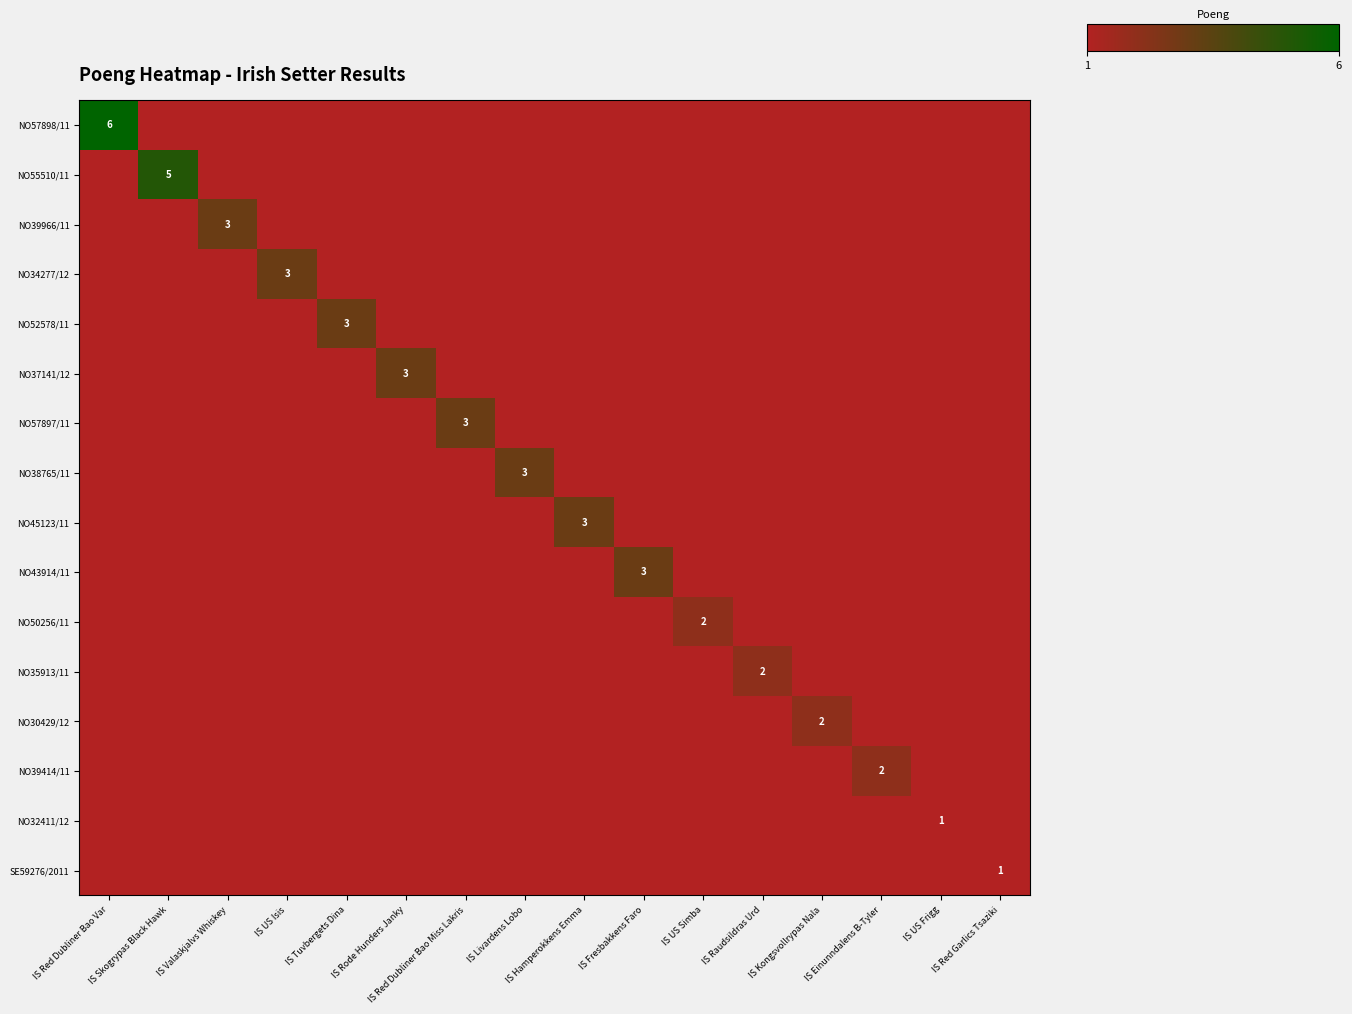

Which series has the widest spread of values?

NO57898/11